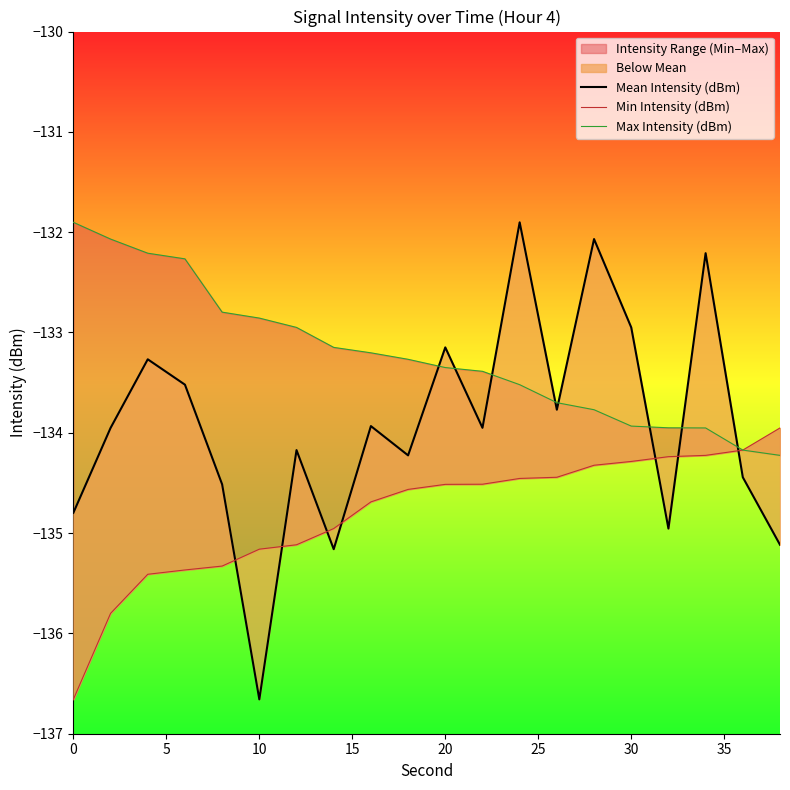

What is the difference between the second highest and minimum values in the Mean Intensity (dBm) series?

4.6